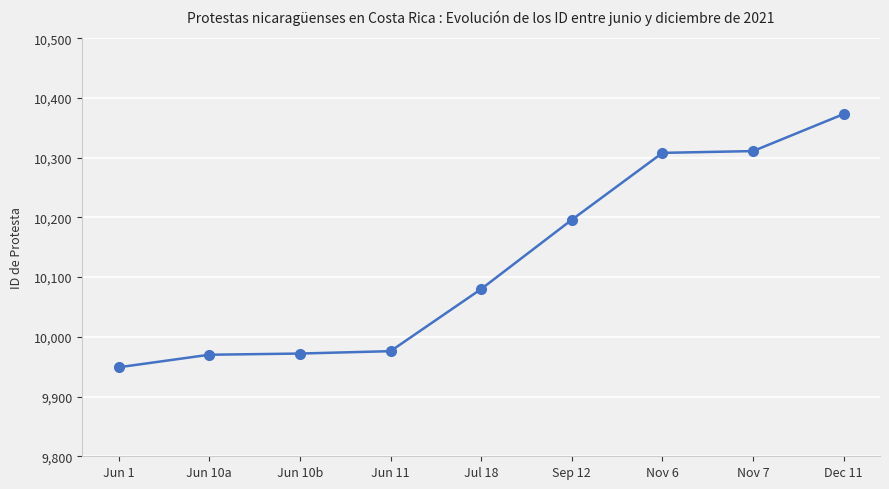

What is the value of the 6th point from the left?

10196